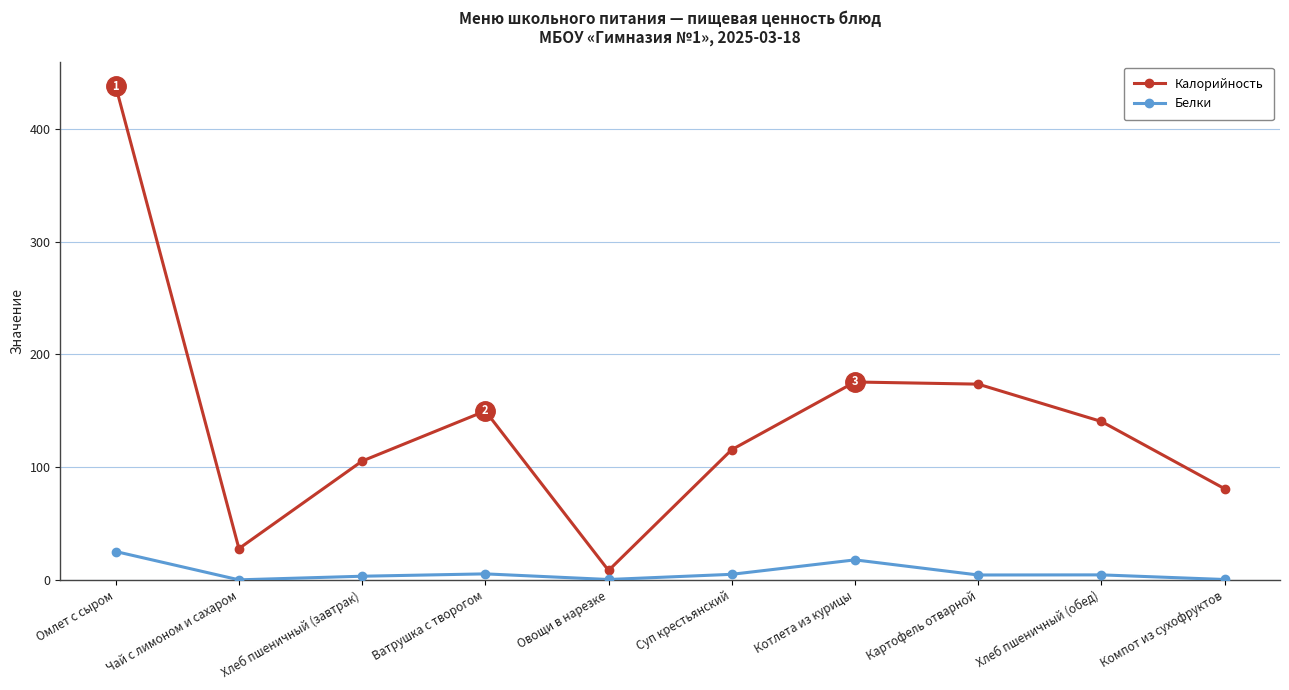

Which series has the widest spread of values?

Калорийность